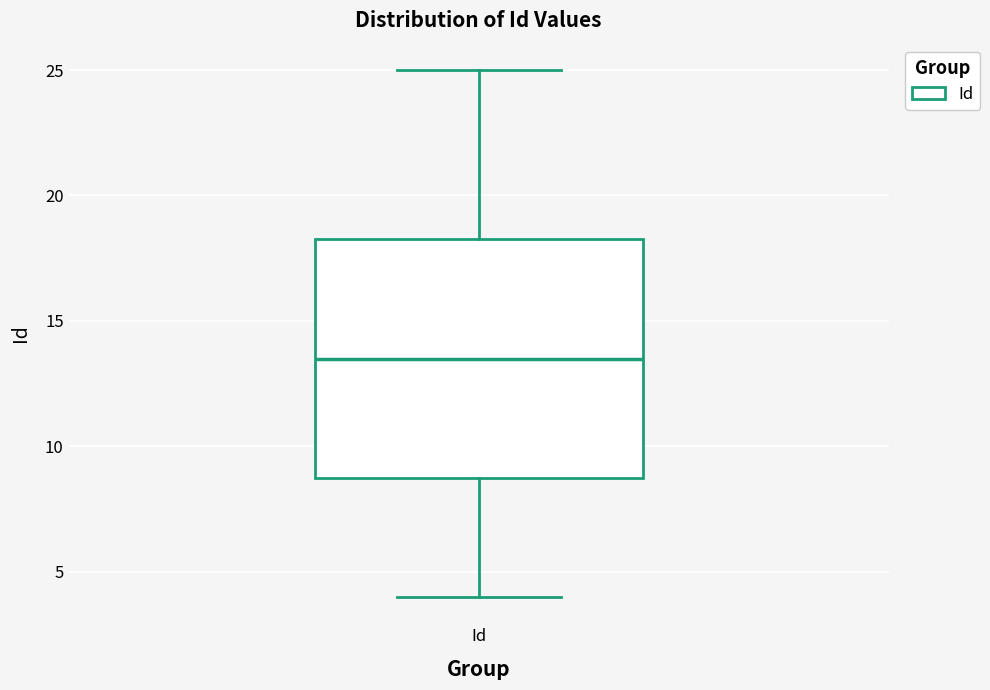

Transcribe this box plot: give where the median line is, the range the box spans, and where the two whiskers end, as read against the y-axis. The values are not printed on the chart, so give them approximately, as read against the axis.

median 13.5, box 9.0 to 18.5, whiskers 4.0 to 25.0